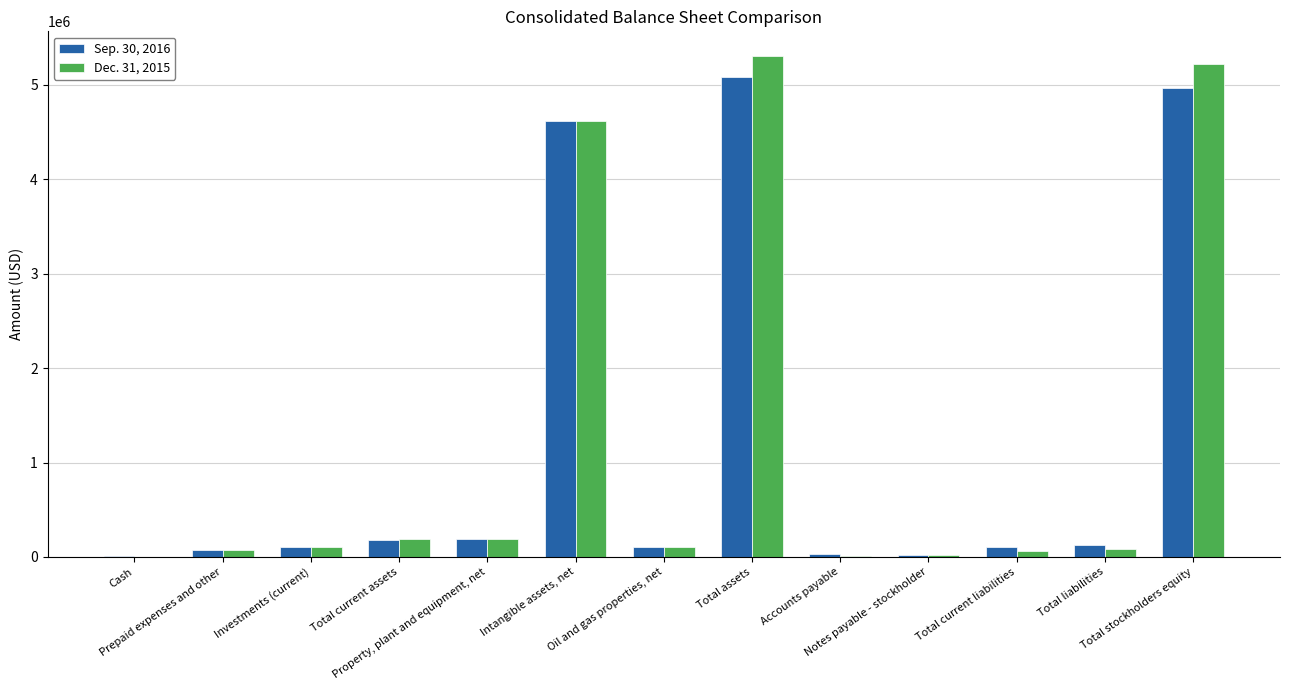

Where is Dec. 31, 2015 nearest to the value 2652293?

Intangible assets, net